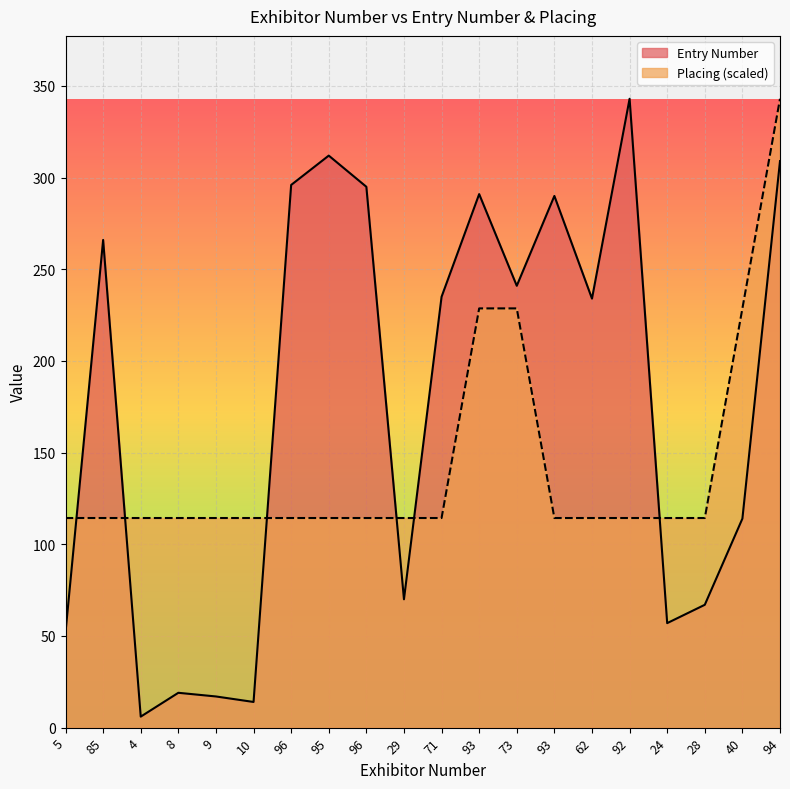

At which label does Placing reach its minimum?

5